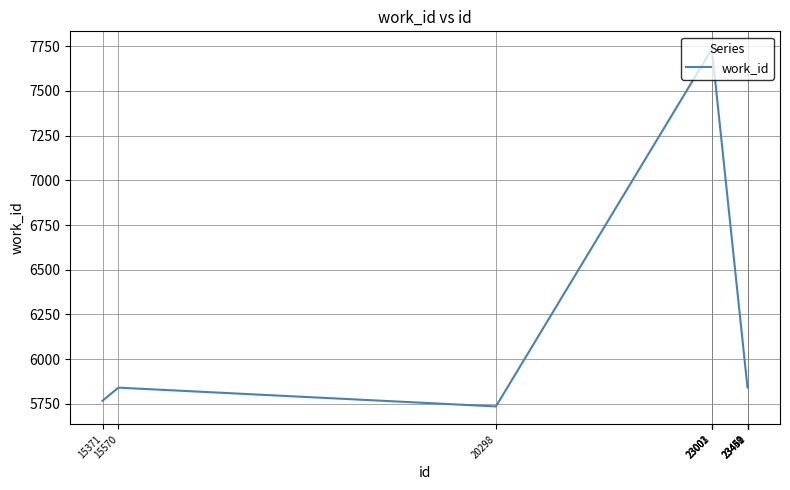

What is the maximum value shown in the chart?

7733